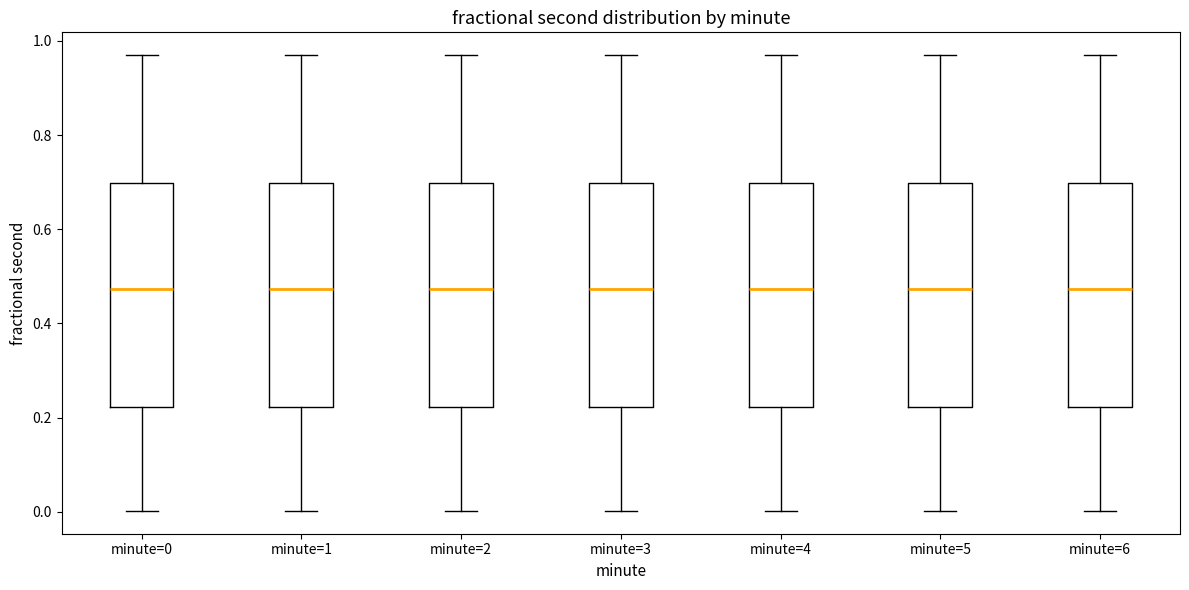

Where is the upper edge of the box for minute=2 on the y-axis? The values are not printed on the chart, so give them approximately, as read against the axis.

0.70